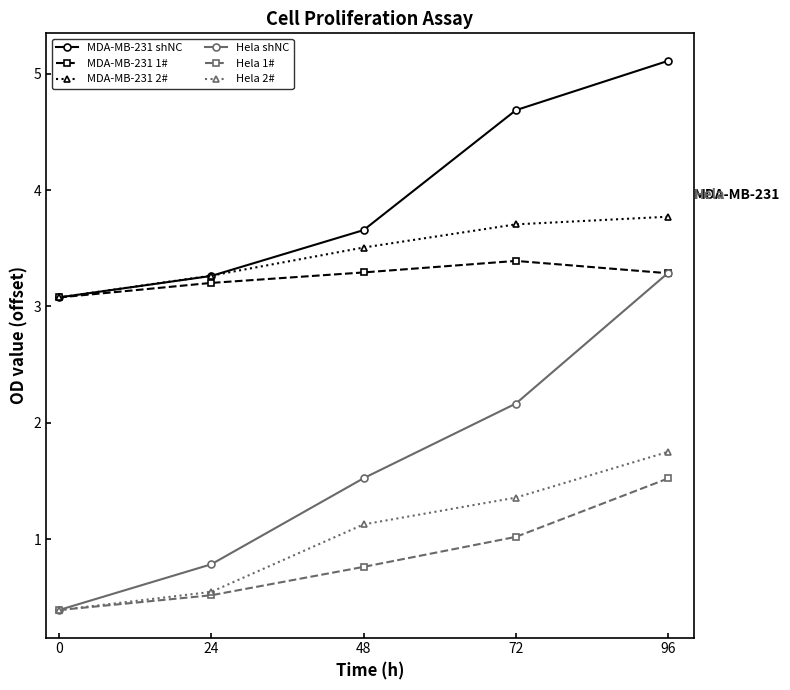

True or false: MDA-MB-231 1# and Hela 1# intersect in this chart.

False